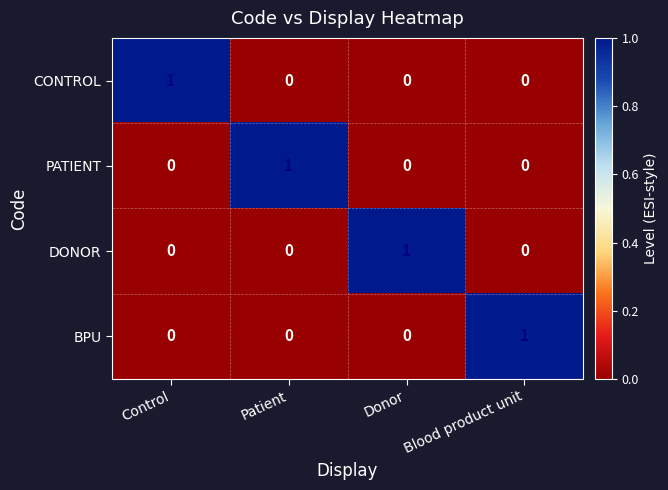

At how many categories does at least one series exceed 0?

4